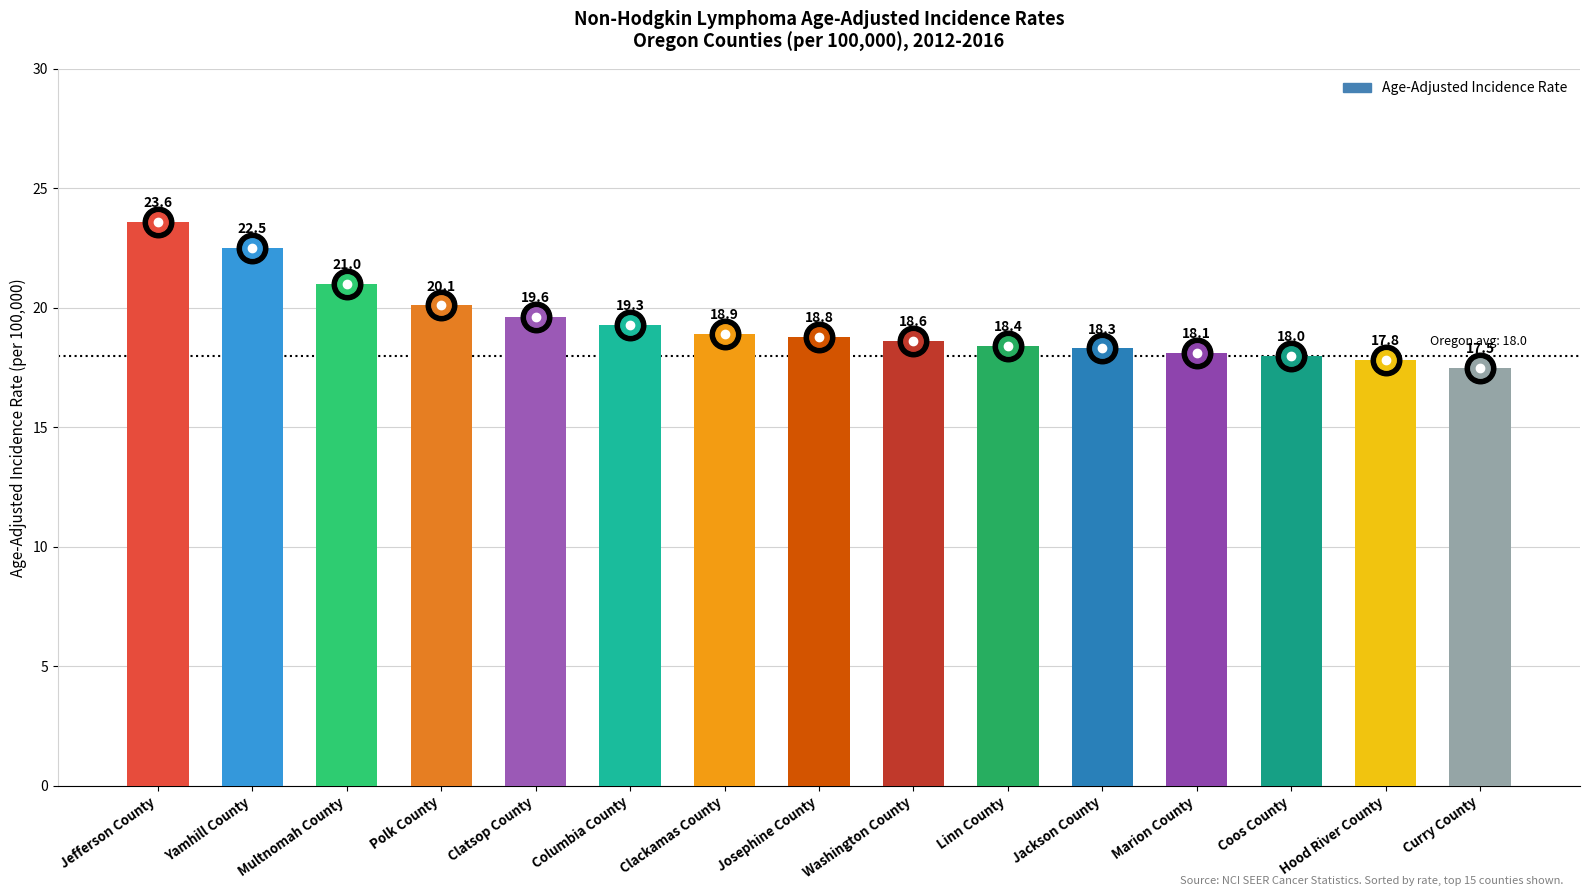

List the labels in order of value, smallest first.

Curry County, Hood River County, Coos County, Marion County, Jackson County, Linn County, Washington County, Josephine County, Clackamas County, Columbia County, Clatsop County, Polk County, Multnomah County, Yamhill County, Jefferson County